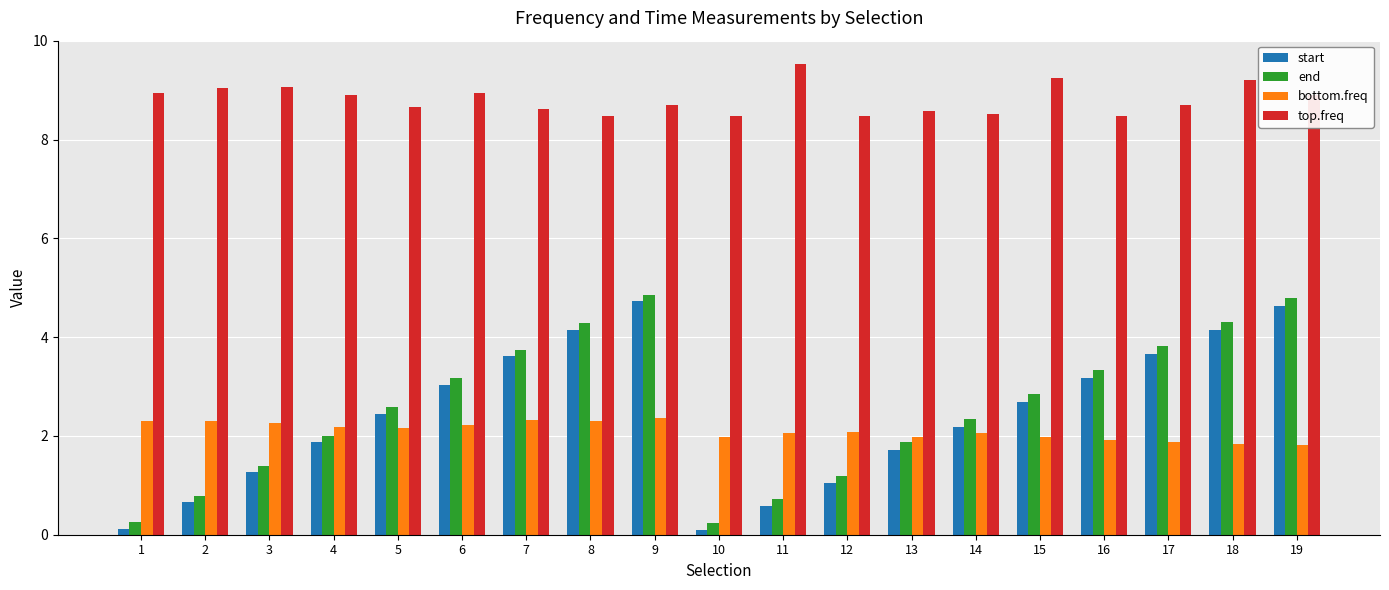

At which category is the sum across all series the highest?

9